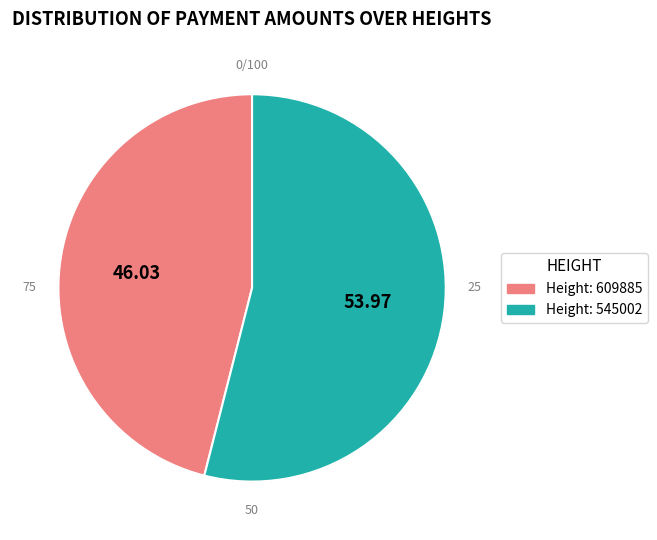

What percentage is the 609885 slice, to the nearest percent?

46%